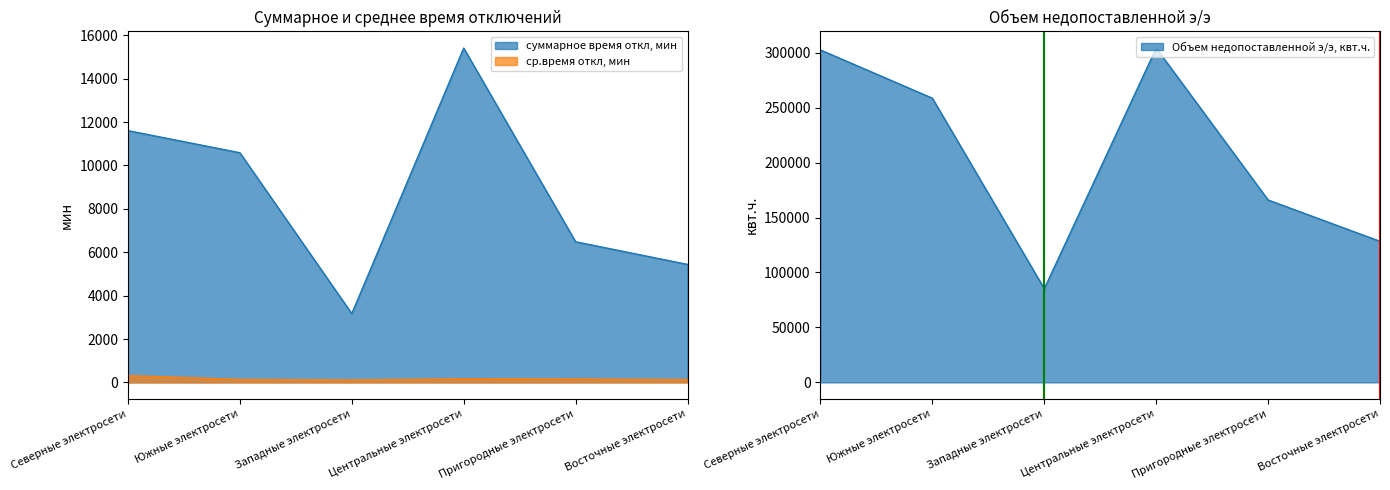

True or false: суммарное время откл, мин has more than 0 points higher than both neighbors.

True